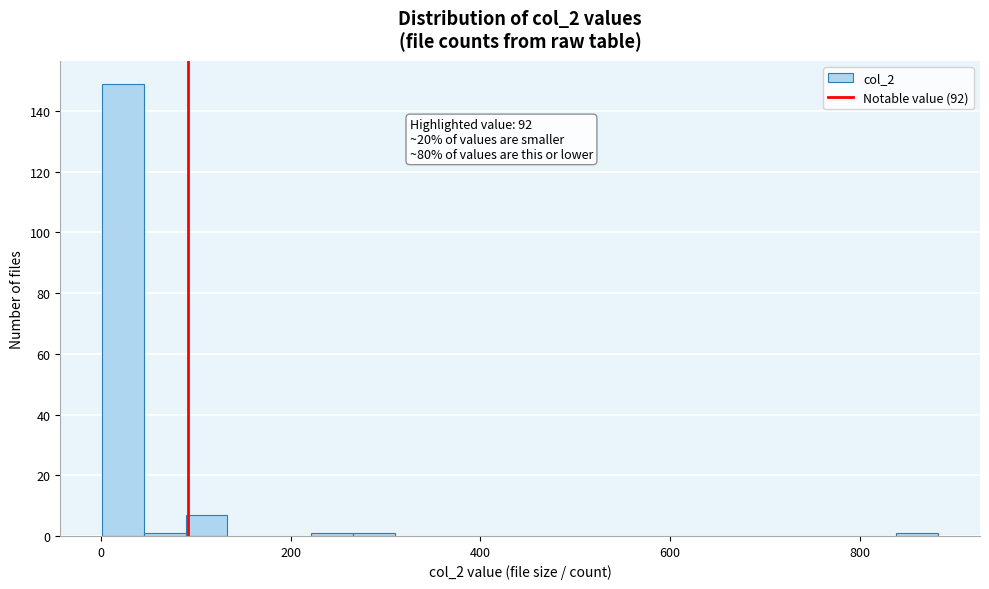

Around what value on the x-axis is the tallest bar? Give the approximate position of its centre, as read against the axis.

20